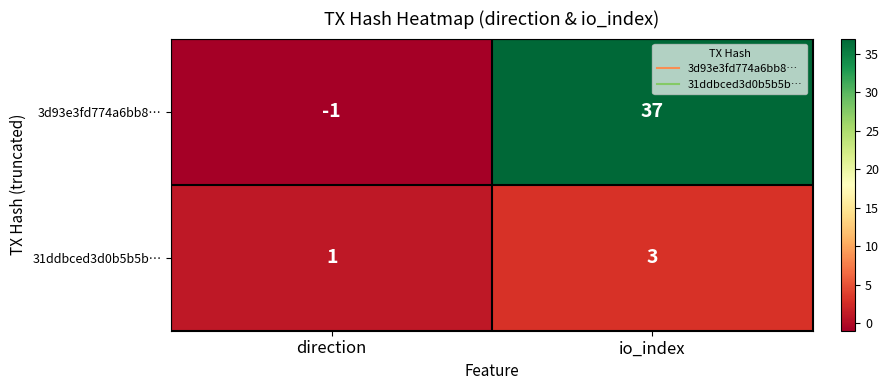

The 31ddbced3d0b5b5b… series shows 1 at direction. True or false?

True